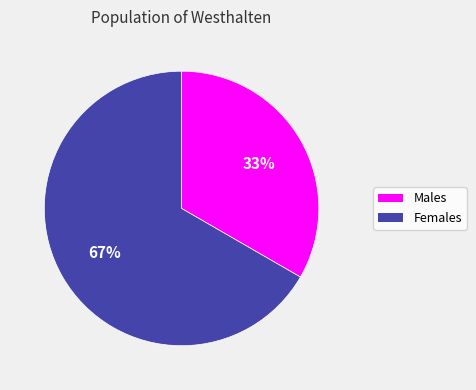

Rank the categories by value from lowest to highest.

Чоловіча, Жіноча